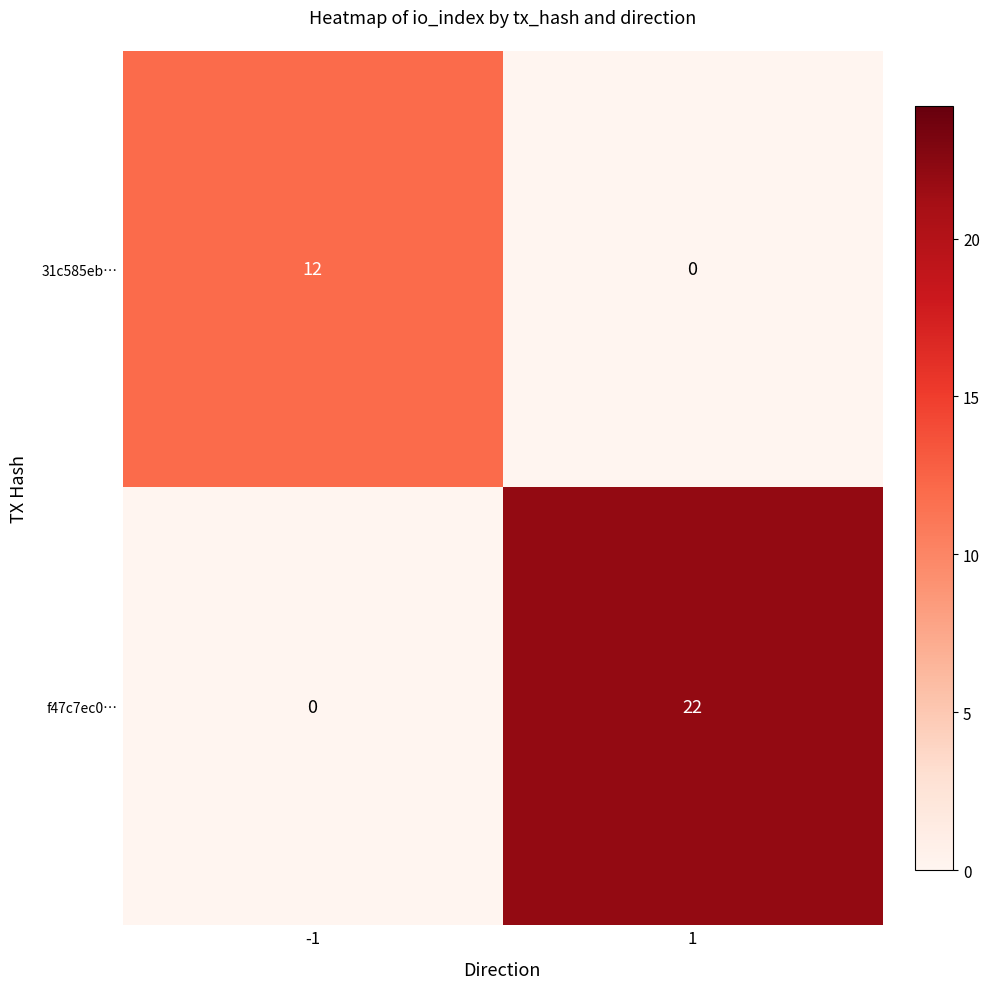

Which series changed the most between -1 and 1?

f47c7ec0…